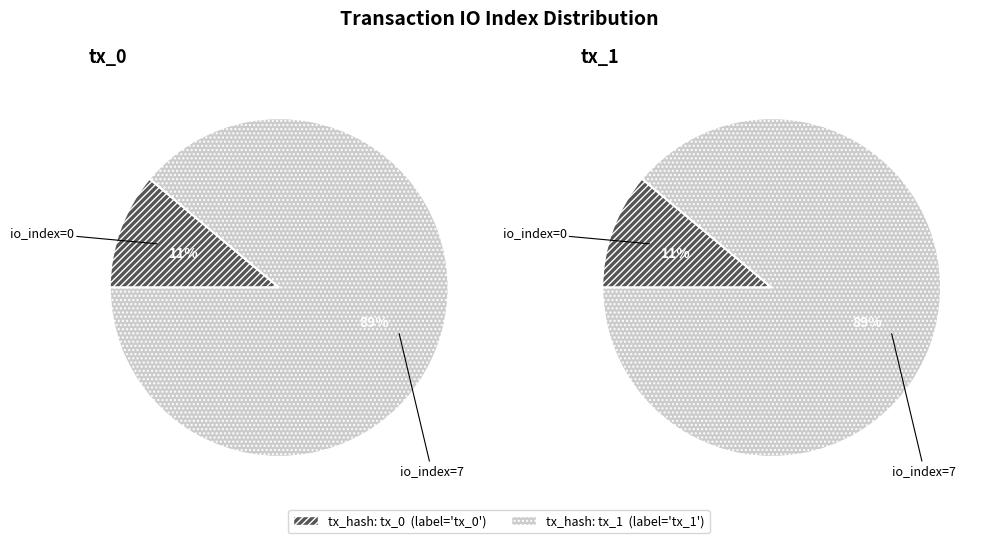

What is the majority slice?

tx_1